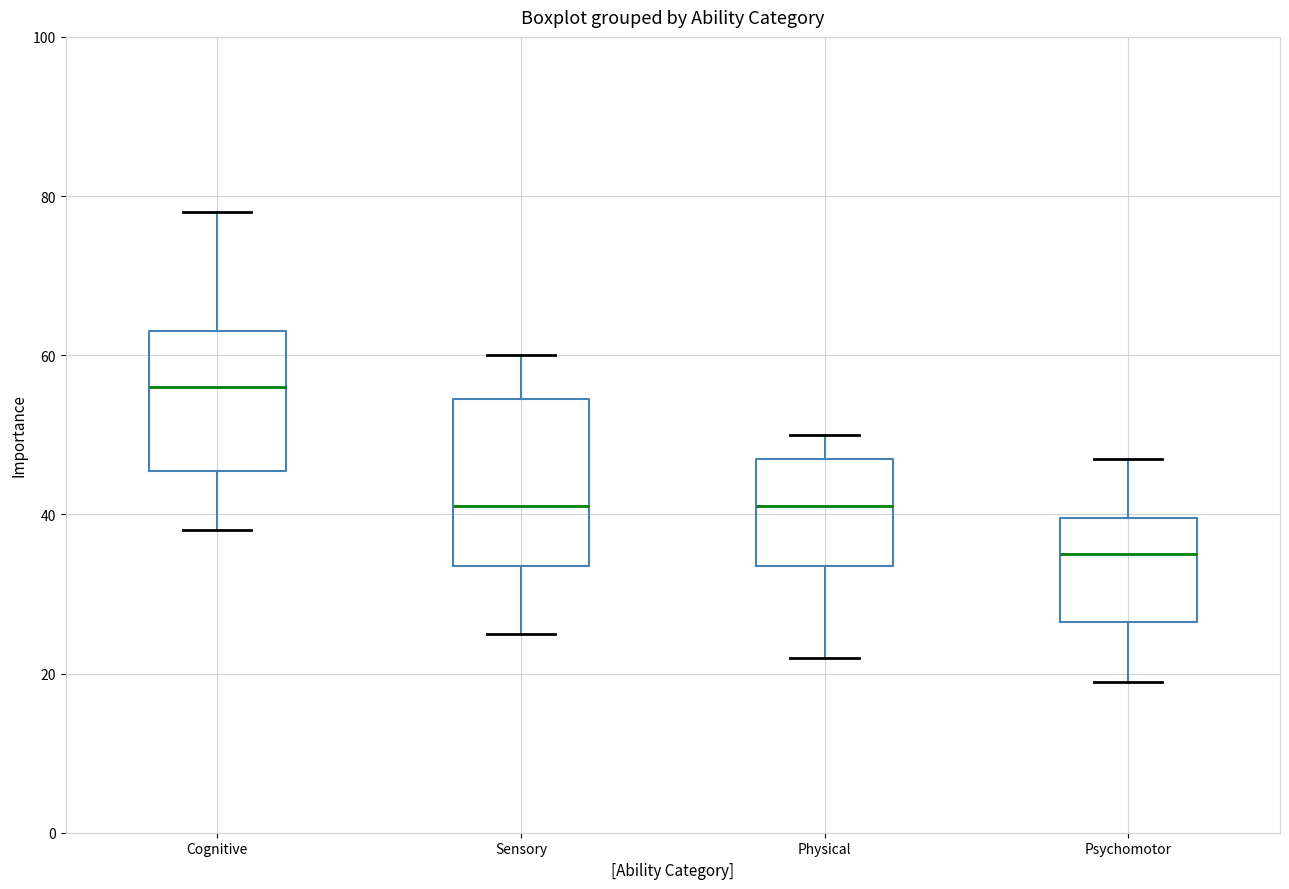

Which box's median line is the highest?

Cognitive